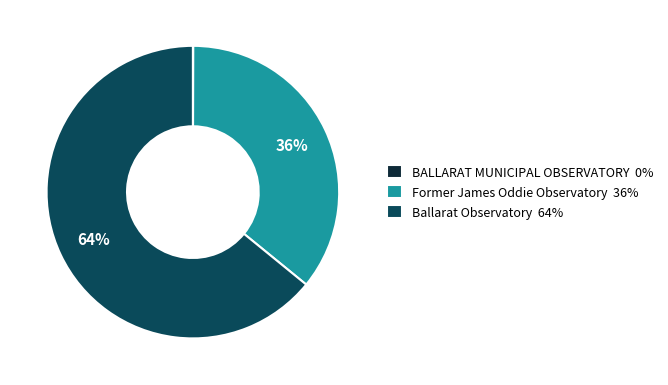

To the nearest percent, what is the average slice percentage?

33%